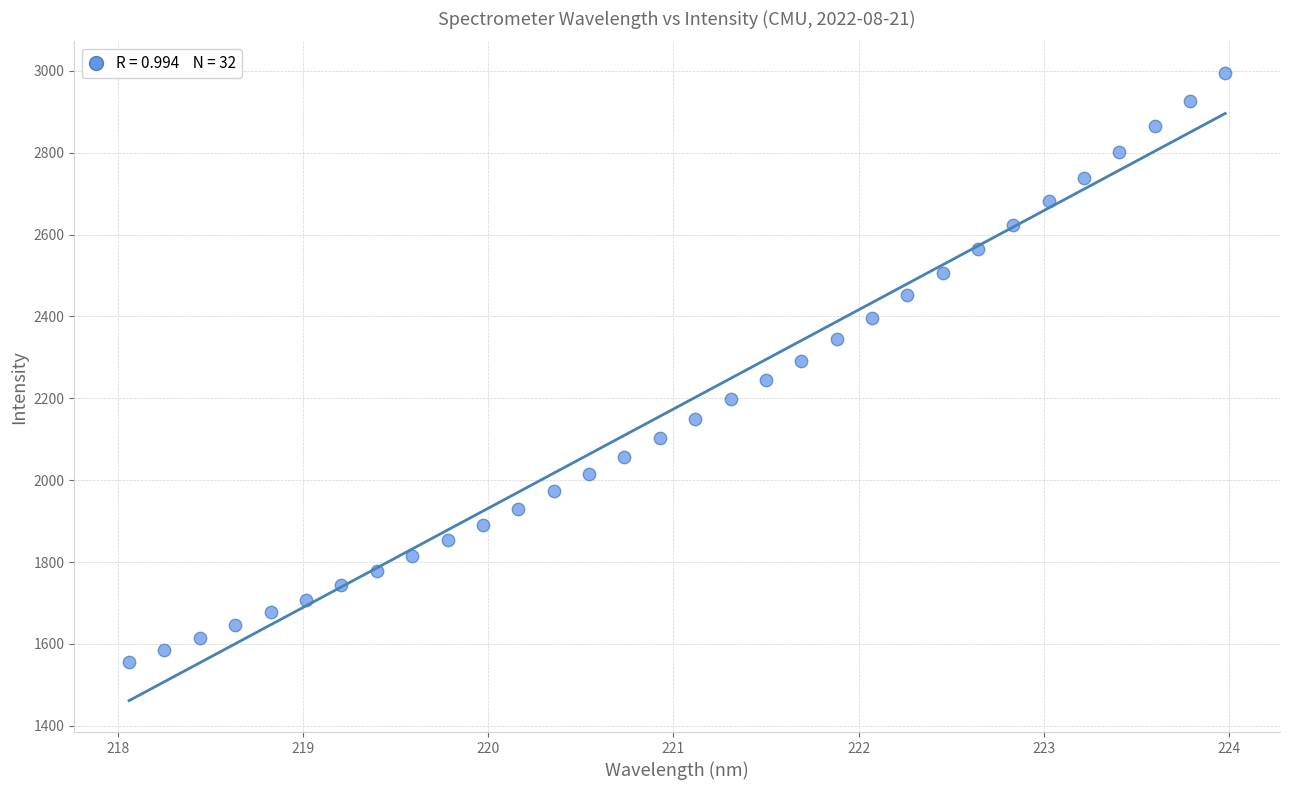

What is the range of X values (max minus min)?

5.9